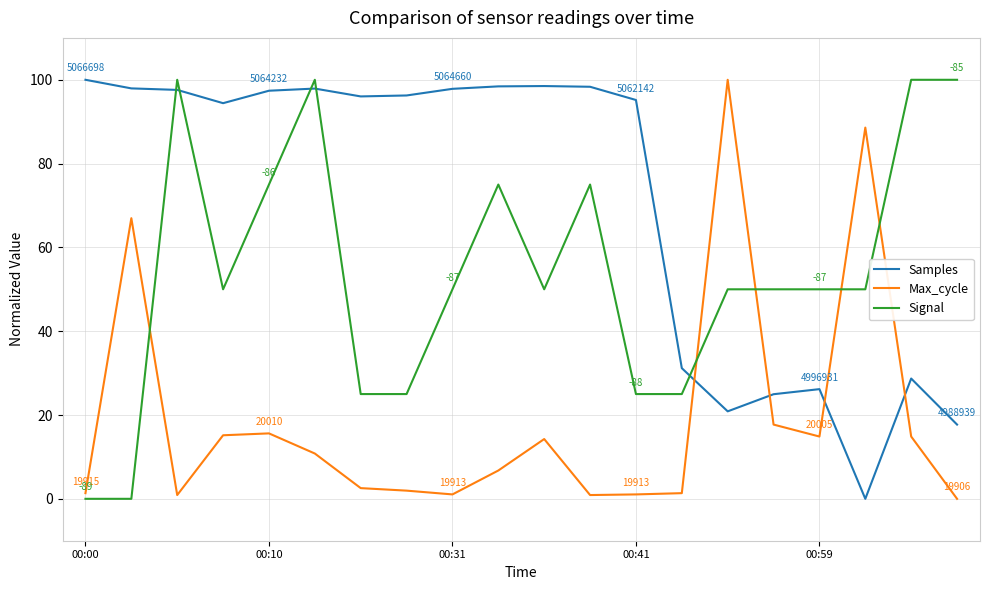

Which series has the largest total across all categories?

Samples